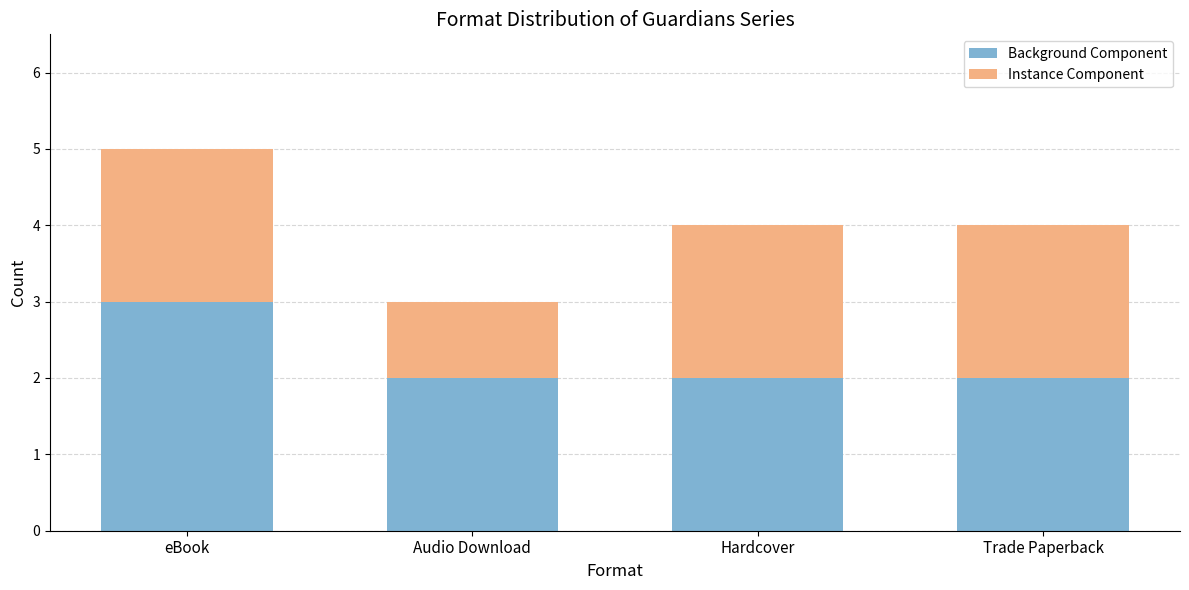

How many bars are there in total?

4